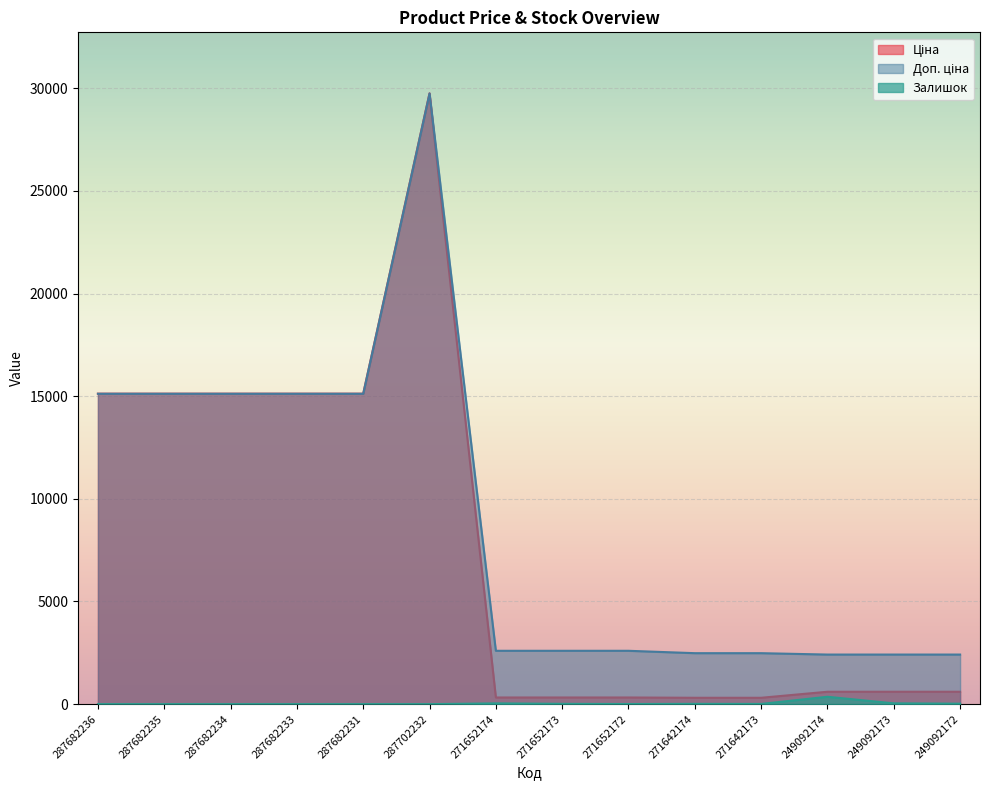

At which label does Залишок first exceed 10?

271652174